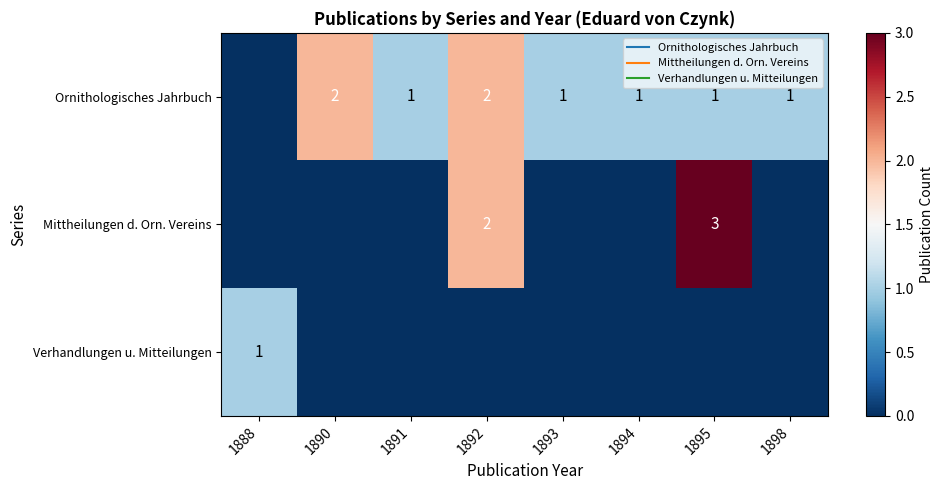

True or false: Mittheilungen d. Orn. Vereins has a value of 2 at 1892.

True